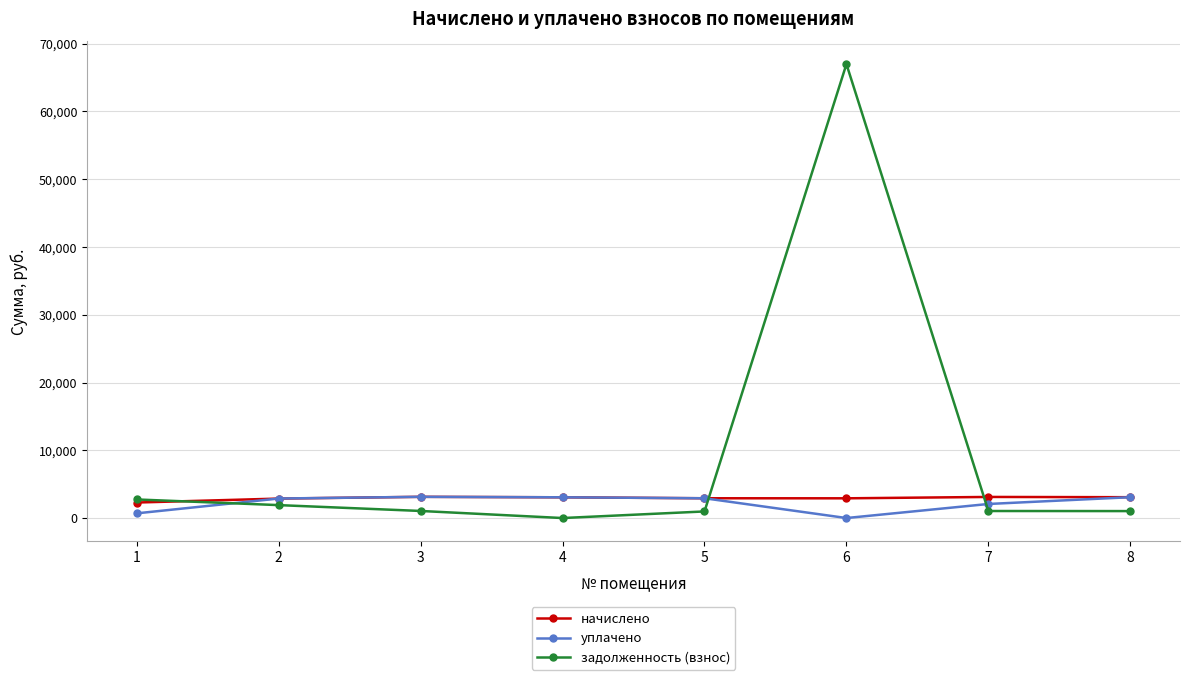

What is the sum of the начислено values at 5 and 2?

5788.6